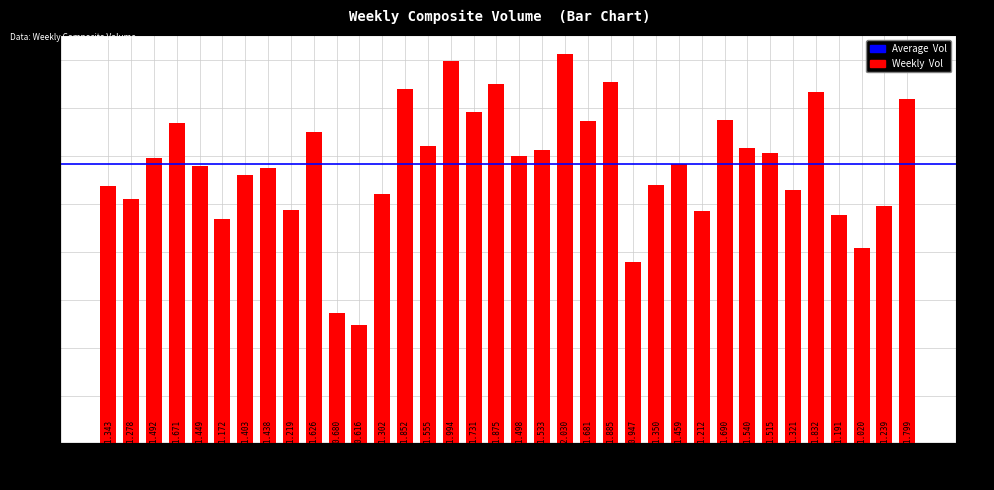

The value at 02-12 is 941900. True or false?

False